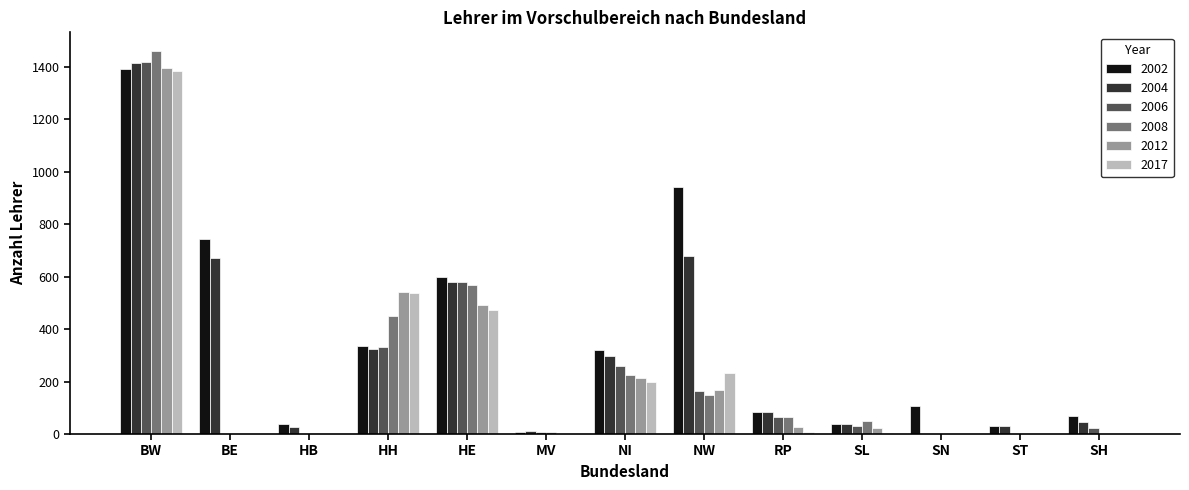

The 2004 series shows 978 at SN. True or false?

False